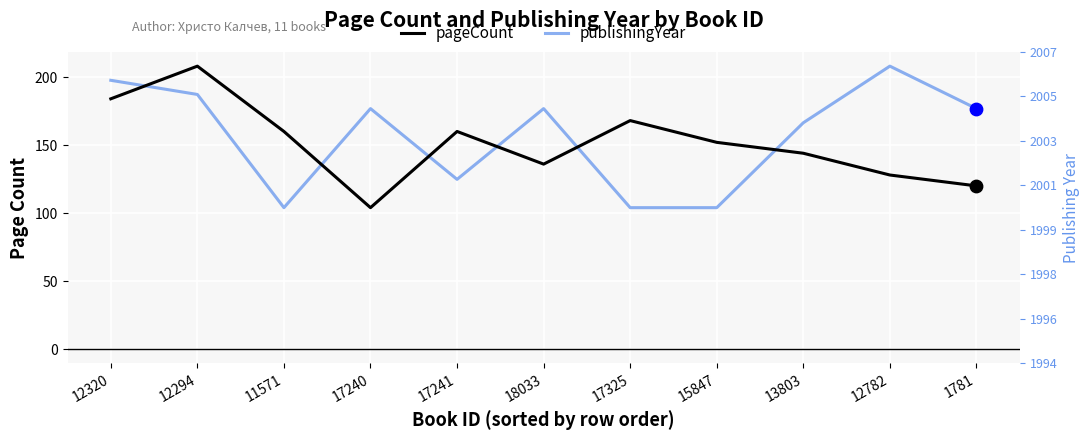

Which series reaches the maximum Y coordinate?

pageCount